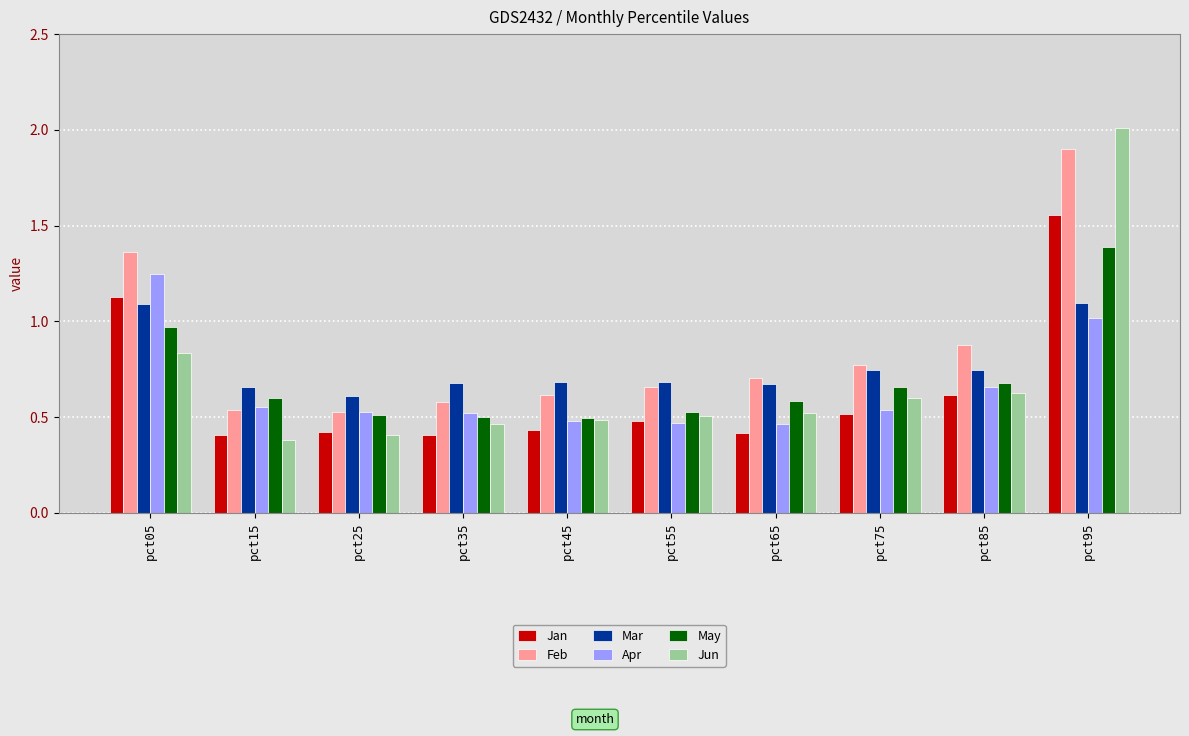

What is the spread (max minus min) of values at pct25?

0.2